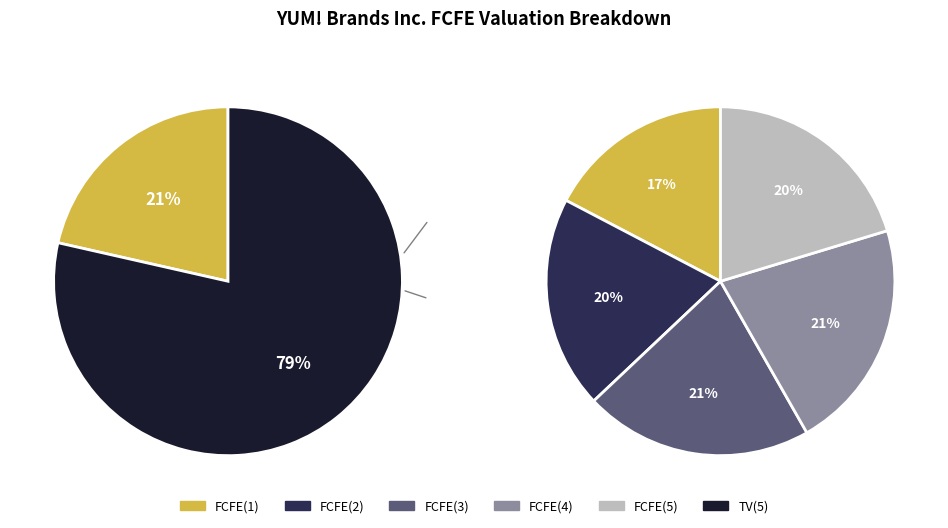

Is there any slice that represents more than half of the pie?

Yes